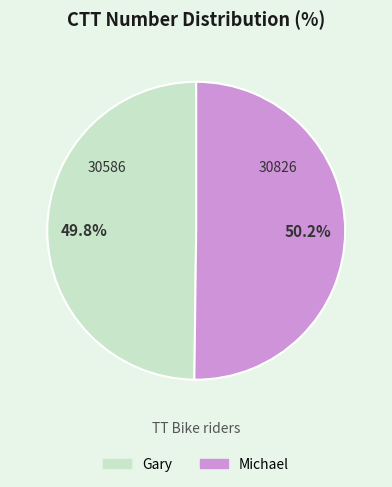

Approximately how many times larger is the value at Michael compared to Gary?

1.0